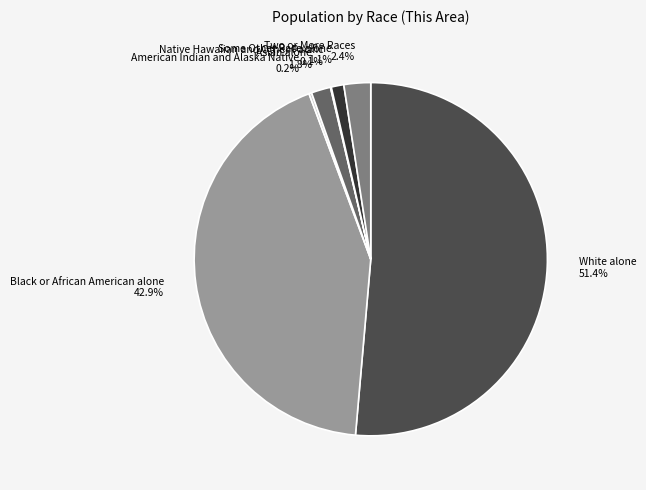

Between Asian alone and Black or African American alone, which is larger?

Black or African American alone